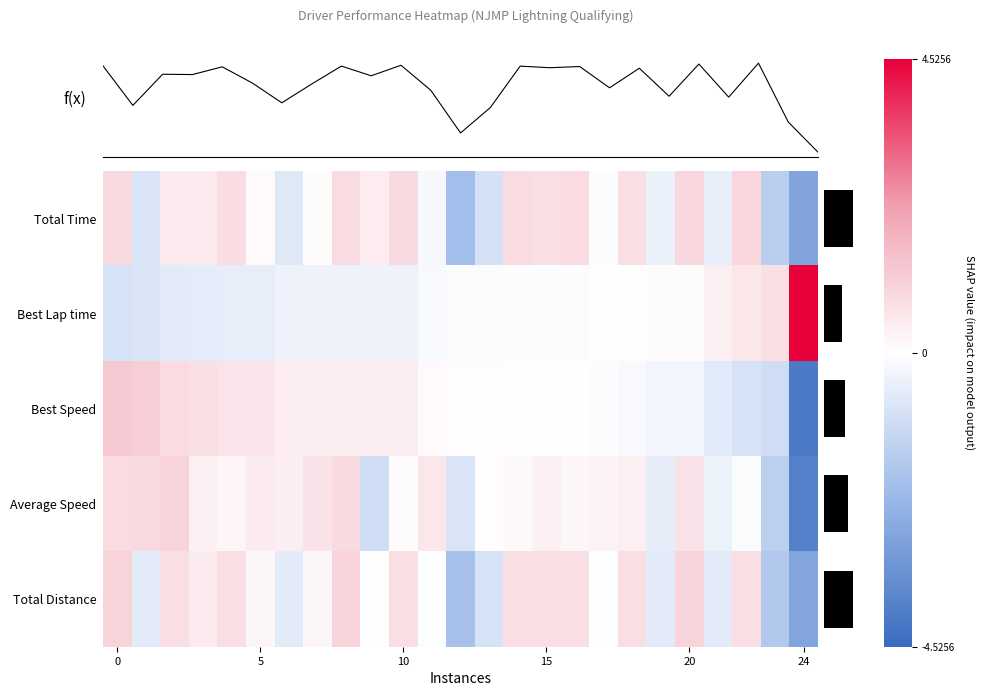

Reading left to right, what are all the values shown in this chart?

Total Time: 0.8	-0.8	0.5	0.5	0.8	0.1	-0.7	0.1	0.8	0.4	0.9	-0.2	-2.0	-0.9	0.8	0.8	0.8	-0.1	0.8	-0.4	0.9	-0.5	1.0	-1.5	-2.8
Best Lap time: -0.9	-0.8	-0.6	-0.6	-0.5	-0.5	-0.4	-0.4	-0.4	-0.4	-0.4	-0.2	-0.1	-0.1	-0.1	-0.1	-0.1	-0.0	0.0	0.1	0.1	0.4	0.6	0.7	4.5
Best Speed: 1.3	1.1	0.8	0.7	0.6	0.6	0.4	0.4	0.4	0.4	0.4	0.1	0.1	0.0	0.0	-0.0	-0.0	-0.1	-0.2	-0.3	-0.3	-0.6	-0.9	-1.1	-4.1
Average Speed: 0.8	0.9	1.0	0.3	0.2	0.5	0.4	0.6	0.9	-1.1	0.1	0.6	-0.8	0.0	0.2	0.3	0.2	0.2	0.4	-0.5	0.6	-0.4	-0.1	-1.5	-3.9
Total Distance: 1.0	-0.6	0.8	0.5	0.8	0.2	-0.6	0.2	1.0	-0.1	0.8	-0.1	-2.0	-0.9	0.8	0.8	0.8	-0.1	0.8	-0.6	1.0	-0.6	0.8	-1.7	-2.8